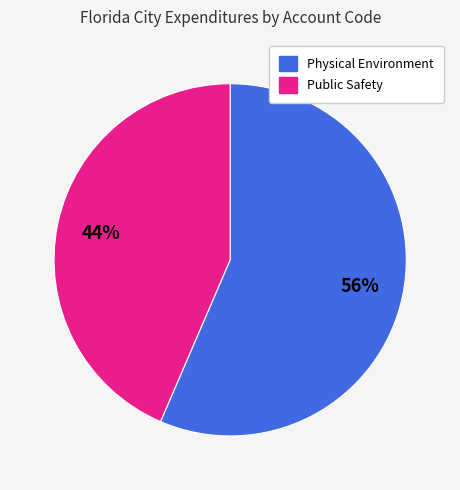

Does any single category account for the majority?

Yes